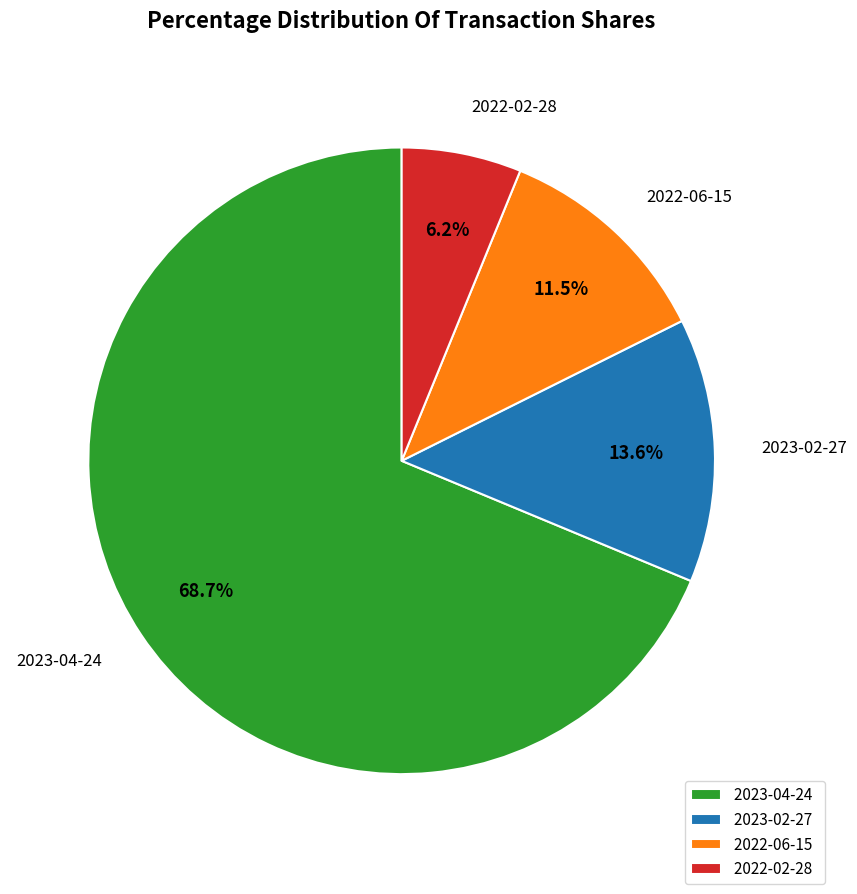

What percentage is the 2023-04-24 slice, to the nearest percent?

69%